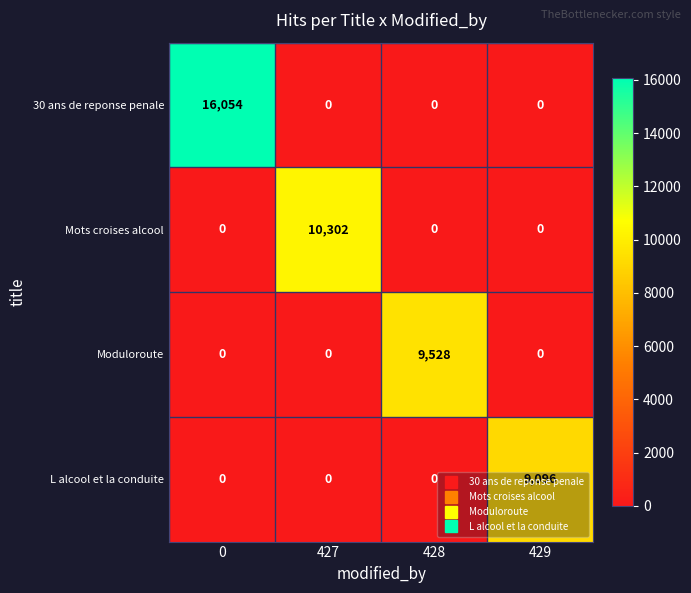

The value of 30 ans de reponse penale at 427 is -6206. True or false?

False